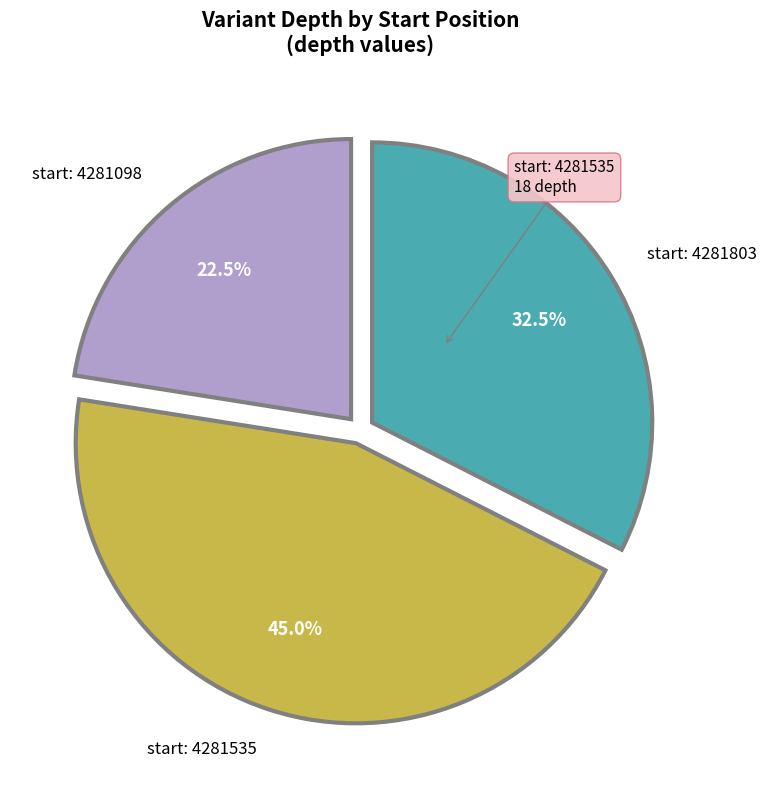

Is there any slice that represents more than half of the pie?

No